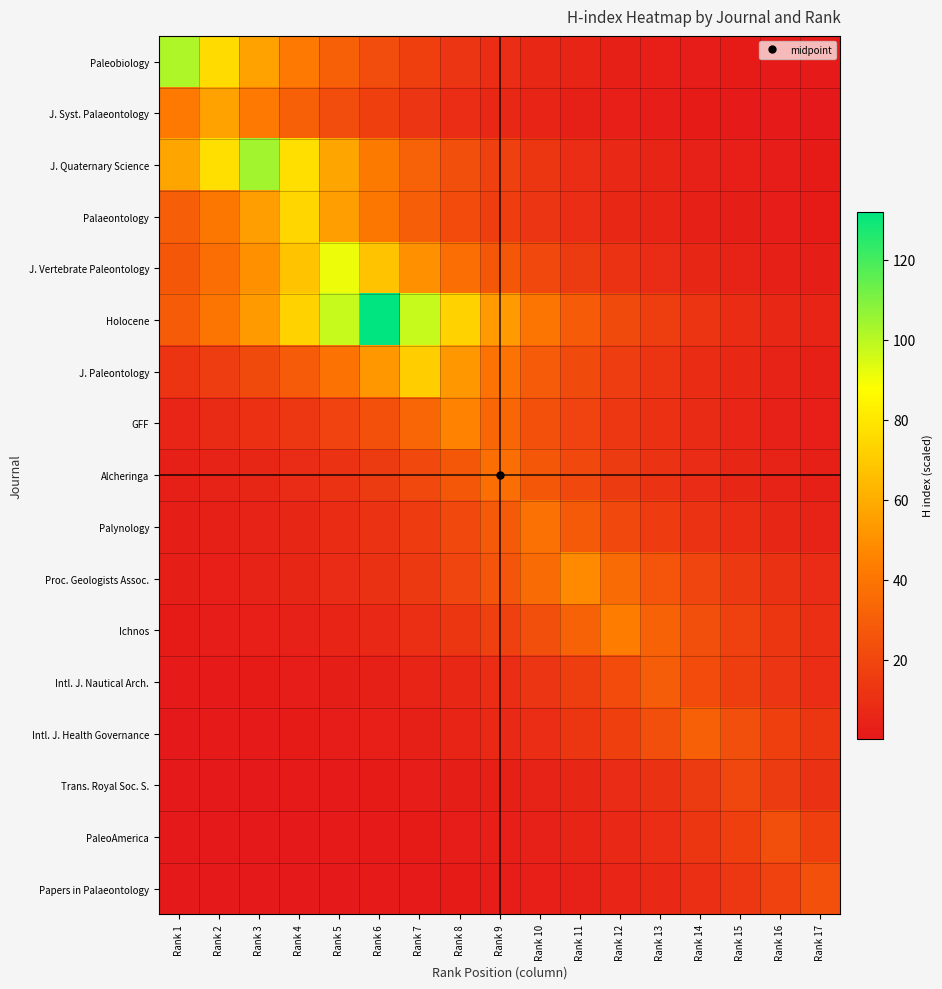

Reading left to right, transcribe all the data shown in this chart.

Paleobiology: Rank 1=102.0	Rank 2=75.6	Rank 3=56.0	Rank 4=41.5	Rank 5=30.7	Rank 6=22.8	Rank 7=16.9	Rank 8=12.5	Rank 9=9.3	Rank 10=6.9	Rank 11=5.1	Rank 12=3.8	Rank 13=2.8	Rank 14=2.1	Rank 15=1.5	Rank 16=1.1	Rank 17=0.8
J. Syst. Palaeontology: Rank 1=41.5	Rank 2=56.0	Rank 3=41.5	Rank 4=30.7	Rank 5=22.8	Rank 6=16.9	Rank 7=12.5	Rank 8=9.3	Rank 9=6.9	Rank 10=5.1	Rank 11=3.8	Rank 12=2.8	Rank 13=2.1	Rank 14=1.5	Rank 15=1.1	Rank 16=0.8	Rank 17=0.6
J. Quaternary Science: Rank 1=57.1	Rank 2=77.0	Rank 3=104.0	Rank 4=77.0	Rank 5=57.1	Rank 6=42.3	Rank 7=31.3	Rank 8=23.2	Rank 9=17.2	Rank 10=12.7	Rank 11=9.4	Rank 12=7.0	Rank 13=5.2	Rank 14=3.8	Rank 15=2.8	Rank 16=2.1	Rank 17=1.6
Palaeontology: Rank 1=30.1	Rank 2=40.6	Rank 3=54.8	Rank 4=74.0	Rank 5=54.8	Rank 6=40.6	Rank 7=30.1	Rank 8=22.3	Rank 9=16.5	Rank 10=12.2	Rank 11=9.1	Rank 12=6.7	Rank 13=5.0	Rank 14=3.7	Rank 15=2.7	Rank 16=2.0	Rank 17=1.5
J. Vertebrate Paleontology: Rank 1=27.4	Rank 2=37.0	Rank 3=49.9	Rank 4=67.4	Rank 5=91.0	Rank 6=67.4	Rank 7=49.9	Rank 8=37.0	Rank 9=27.4	Rank 10=20.3	Rank 11=15.0	Rank 12=11.1	Rank 13=8.3	Rank 14=6.1	Rank 15=4.5	Rank 16=3.4	Rank 17=2.5
Holocene: Rank 1=29.5	Rank 2=39.8	Rank 3=53.7	Rank 4=72.4	Rank 5=97.8	Rank 6=132.0	Rank 7=97.8	Rank 8=72.4	Rank 9=53.7	Rank 10=39.8	Rank 11=29.5	Rank 12=21.8	Rank 13=16.2	Rank 14=12.0	Rank 15=8.9	Rank 16=6.6	Rank 17=4.9
J. Paleontology: Rank 1=11.7	Rank 2=15.8	Rank 3=21.4	Rank 4=28.9	Rank 5=39.0	Rank 6=52.6	Rank 7=71.0	Rank 8=52.6	Rank 9=39.0	Rank 10=28.9	Rank 11=21.4	Rank 12=15.8	Rank 13=11.7	Rank 14=8.7	Rank 15=6.4	Rank 16=4.8	Rank 17=3.5
GFF: Rank 1=5.5	Rank 2=7.4	Rank 3=10.0	Rank 4=13.6	Rank 5=18.3	Rank 6=24.7	Rank 7=33.3	Rank 8=45.0	Rank 9=33.3	Rank 10=24.7	Rank 11=18.3	Rank 12=13.6	Rank 13=10.0	Rank 14=7.4	Rank 15=5.5	Rank 16=4.1	Rank 17=3.0
Alcheringa: Rank 1=3.4	Rank 2=4.5	Rank 3=6.1	Rank 4=8.3	Rank 5=11.1	Rank 6=15.0	Rank 7=20.3	Rank 8=27.4	Rank 9=37.0	Rank 10=27.4	Rank 11=20.3	Rank 12=15.0	Rank 13=11.1	Rank 14=8.3	Rank 15=6.1	Rank 16=4.5	Rank 17=3.4
Palynology: Rank 1=2.6	Rank 2=3.4	Rank 3=4.7	Rank 4=6.3	Rank 5=8.5	Rank 6=11.4	Rank 7=15.4	Rank 8=20.9	Rank 9=28.2	Rank 10=38.0	Rank 11=28.2	Rank 12=20.9	Rank 13=15.4	Rank 14=11.4	Rank 15=8.5	Rank 16=6.3	Rank 17=4.7
Proc. Geologists Assoc.: Rank 1=2.4	Rank 2=3.2	Rank 3=4.4	Rank 4=5.9	Rank 5=7.9	Rank 6=10.7	Rank 7=14.5	Rank 8=19.5	Rank 9=26.3	Rank 10=35.6	Rank 11=48.0	Rank 12=35.6	Rank 13=26.3	Rank 14=19.5	Rank 15=14.5	Rank 16=10.7	Rank 17=7.9
Ichnos: Rank 1=1.6	Rank 2=2.1	Rank 3=2.9	Rank 4=3.9	Rank 5=5.3	Rank 6=7.1	Rank 7=9.6	Rank 8=13.0	Rank 9=17.5	Rank 10=23.6	Rank 11=31.9	Rank 12=43.0	Rank 13=31.9	Rank 14=23.6	Rank 15=17.5	Rank 16=13.0	Rank 17=9.6
Intl. J. Nautical Arch.: Rank 1=0.8	Rank 2=1.1	Rank 3=1.5	Rank 4=2.0	Rank 5=2.7	Rank 6=3.7	Rank 7=5.0	Rank 8=6.7	Rank 9=9.0	Rank 10=12.2	Rank 11=16.5	Rank 12=22.2	Rank 13=30.0	Rank 14=22.2	Rank 15=16.5	Rank 16=12.2	Rank 17=9.0
Intl. J. Health Governance: Rank 1=0.6	Rank 2=0.8	Rank 3=1.1	Rank 4=1.5	Rank 5=2.1	Rank 6=2.8	Rank 7=3.8	Rank 8=5.1	Rank 9=6.9	Rank 10=9.3	Rank 11=12.6	Rank 12=17.0	Rank 13=23.0	Rank 14=31.0	Rank 15=23.0	Rank 16=17.0	Rank 17=12.6
Trans. Royal Soc. S.: Rank 1=0.3	Rank 2=0.4	Rank 3=0.5	Rank 4=0.7	Rank 5=1.0	Rank 6=1.3	Rank 7=1.8	Rank 8=2.4	Rank 9=3.3	Rank 10=4.5	Rank 11=6.0	Rank 12=8.1	Rank 13=11.0	Rank 14=14.8	Rank 15=20.0	Rank 16=14.8	Rank 17=11.0
PaleoAmerica: Rank 1=0.3	Rank 2=0.3	Rank 3=0.5	Rank 4=0.6	Rank 5=0.8	Rank 6=1.1	Rank 7=1.5	Rank 8=2.1	Rank 9=2.8	Rank 10=3.8	Rank 11=5.1	Rank 12=6.9	Rank 13=9.4	Rank 14=12.6	Rank 15=17.0	Rank 16=23.0	Rank 17=17.0
Papers in Palaeontology: Rank 1=0.2	Rank 2=0.3	Rank 3=0.4	Rank 4=0.5	Rank 5=0.7	Rank 6=0.9	Rank 7=1.2	Rank 8=1.6	Rank 9=2.2	Rank 10=2.9	Rank 11=4.0	Rank 12=5.4	Rank 13=7.2	Rank 14=9.8	Rank 15=13.2	Rank 16=17.8	Rank 17=24.0